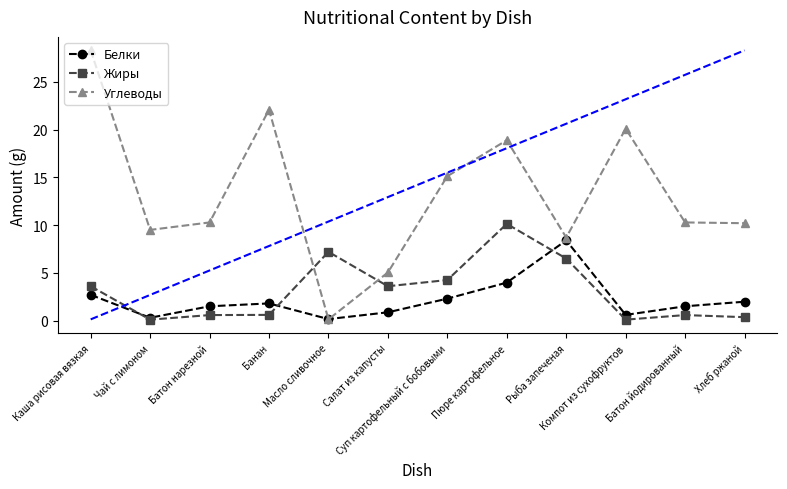

What are all the series names shown in the legend?

Белки, Жиры, Углеводы